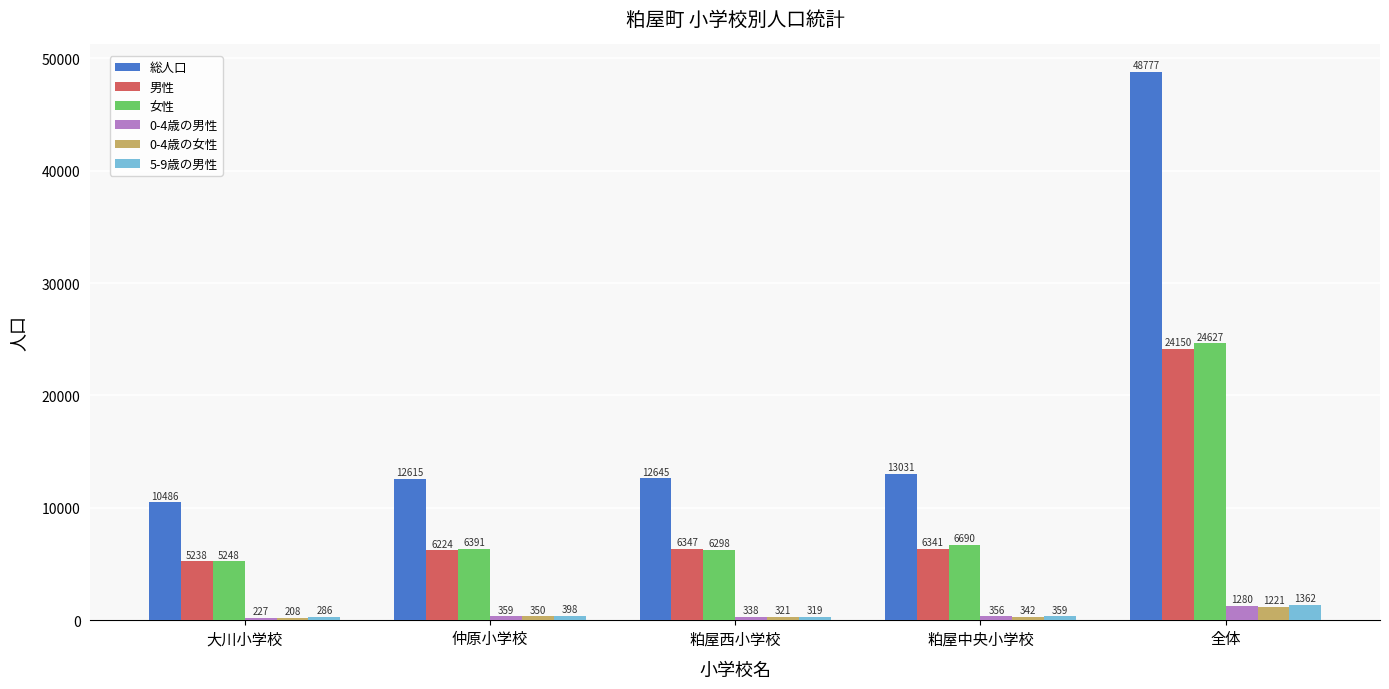

Which series has the largest range (max minus min)?

総人口